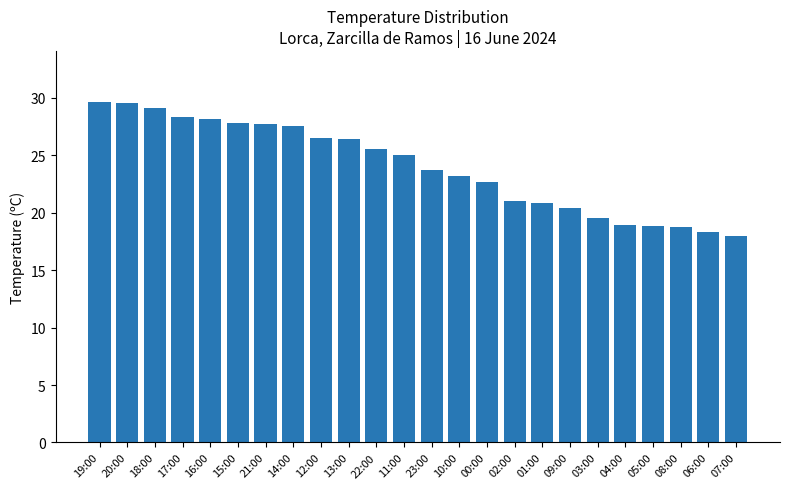

Between 04:00 and 17:00, which is larger?

17:00